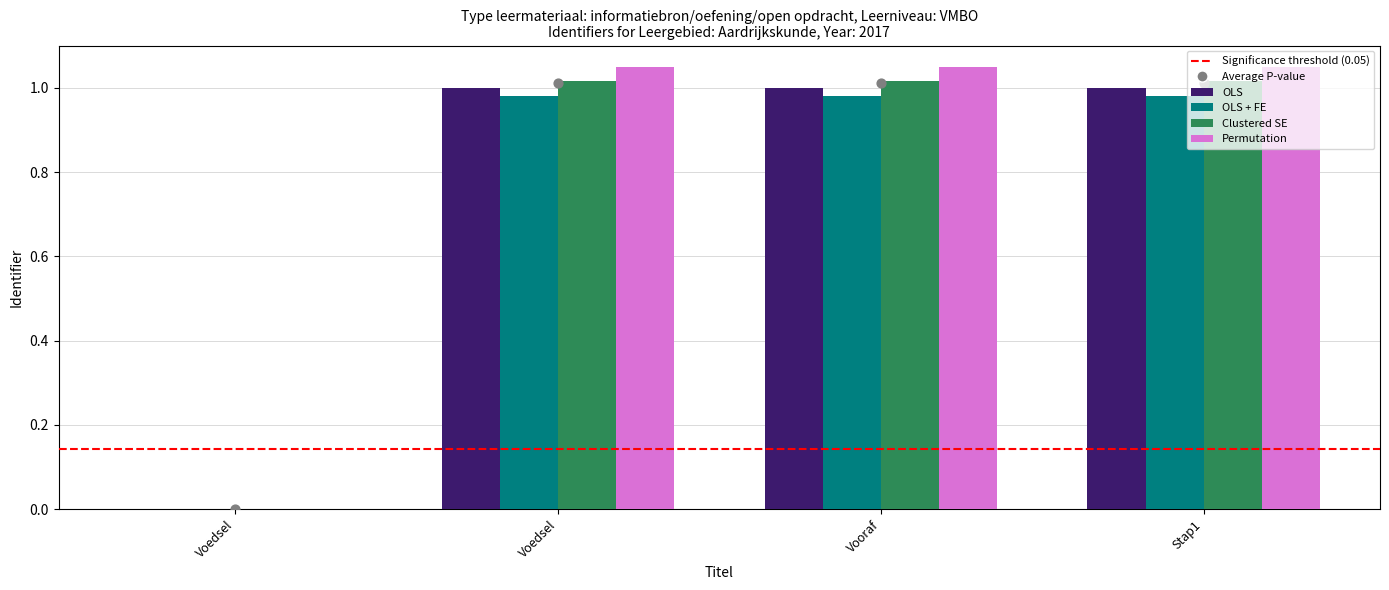

Is the value of OLS + FE at Vooraf greater than the value of Clustered SE at Voedsel?

Yes